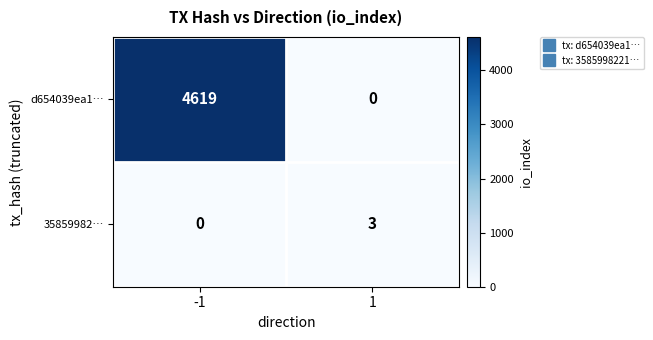

What is the difference between the maximum and minimum values in the d654039ea1… series?

4619